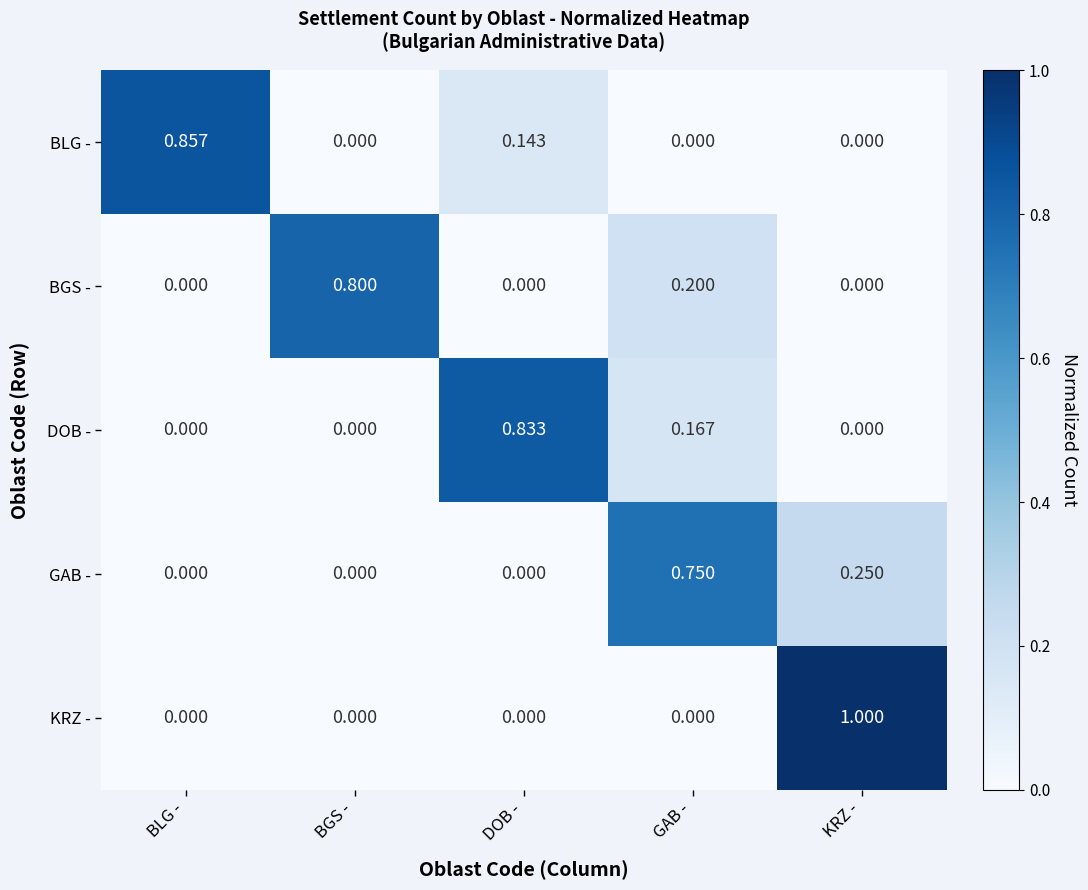

Is the value of BGS - at KRZ - greater than the value of GAB - at KRZ -?

No